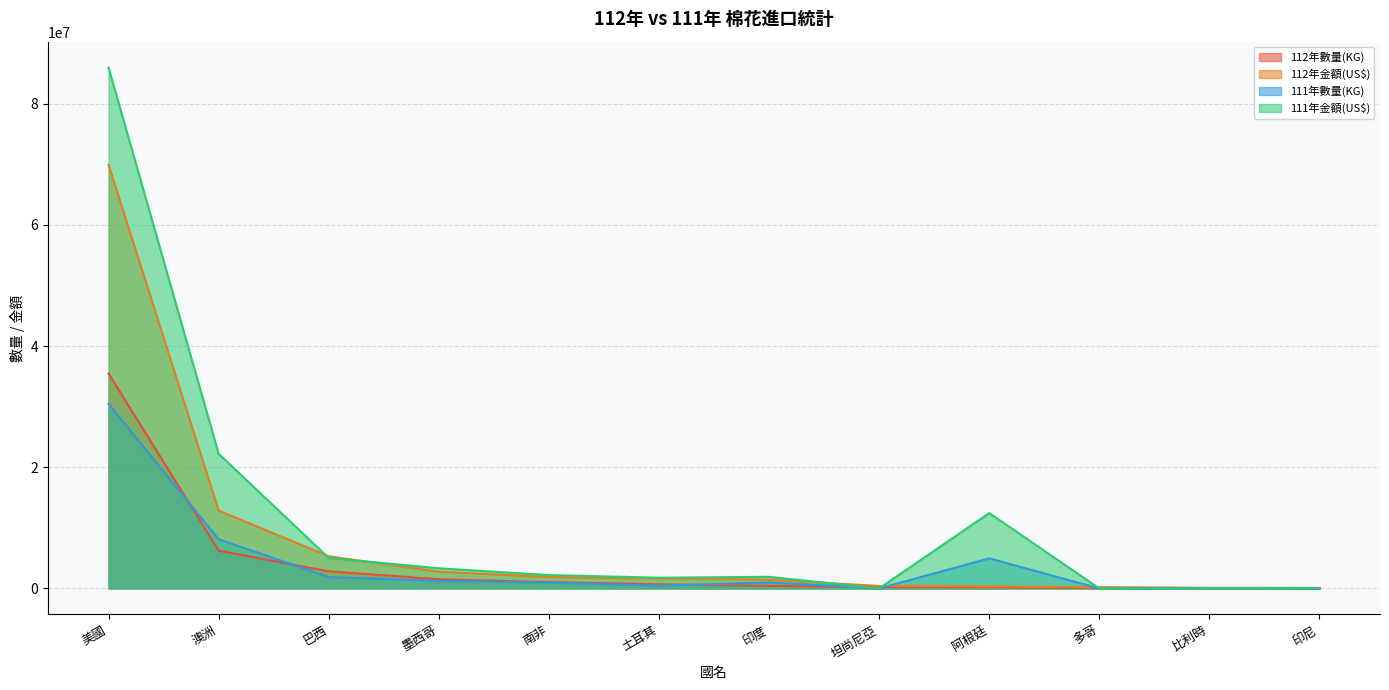

What is the sum of all 111年金額(US$) values?

134834900